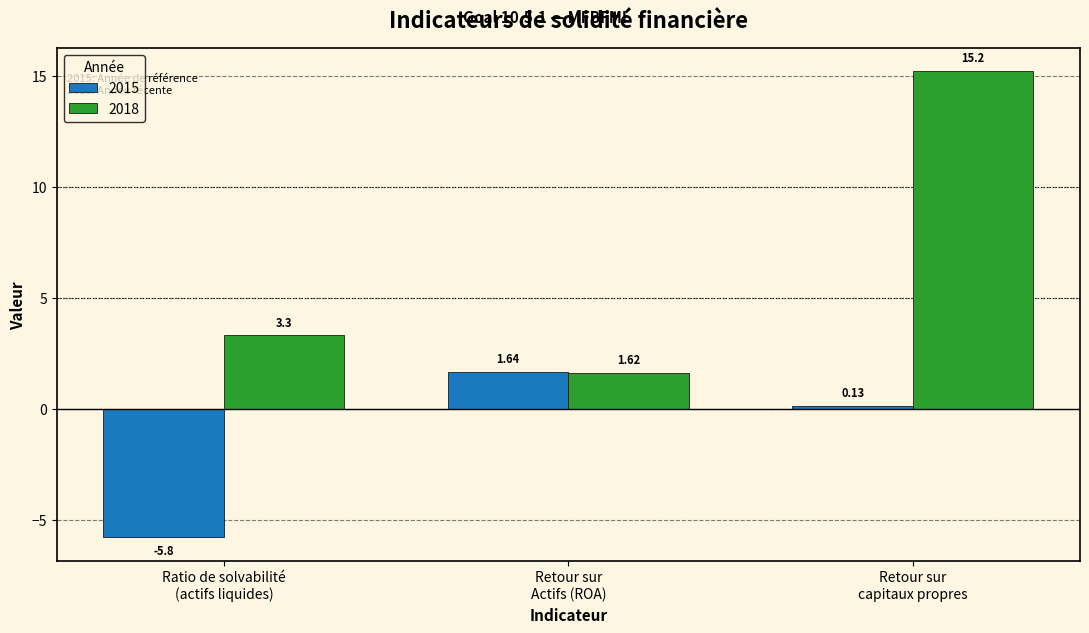

True or false: 2018 has a value of 5.8 at Ratio de solvabilité
(actifs liquides).

False